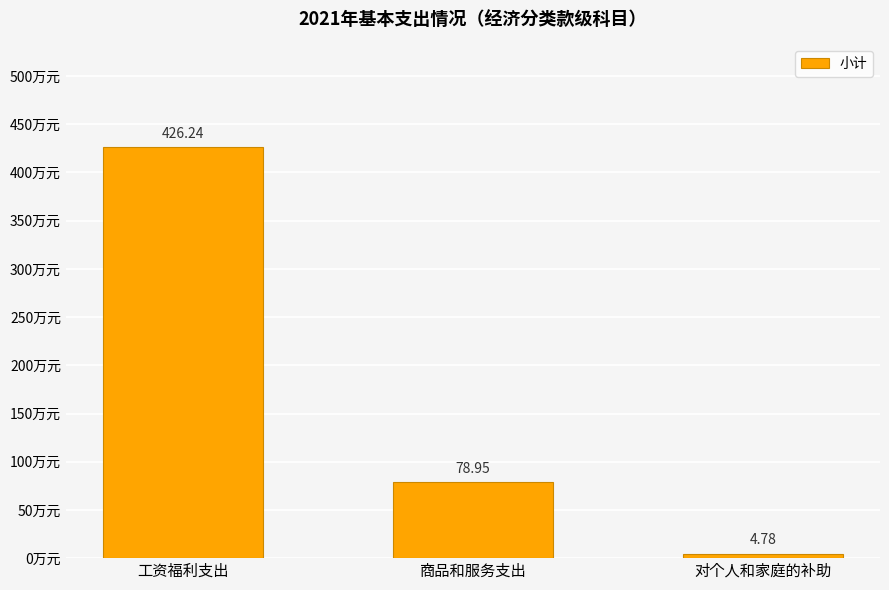

Where does the data first go above 78?

工资福利支出